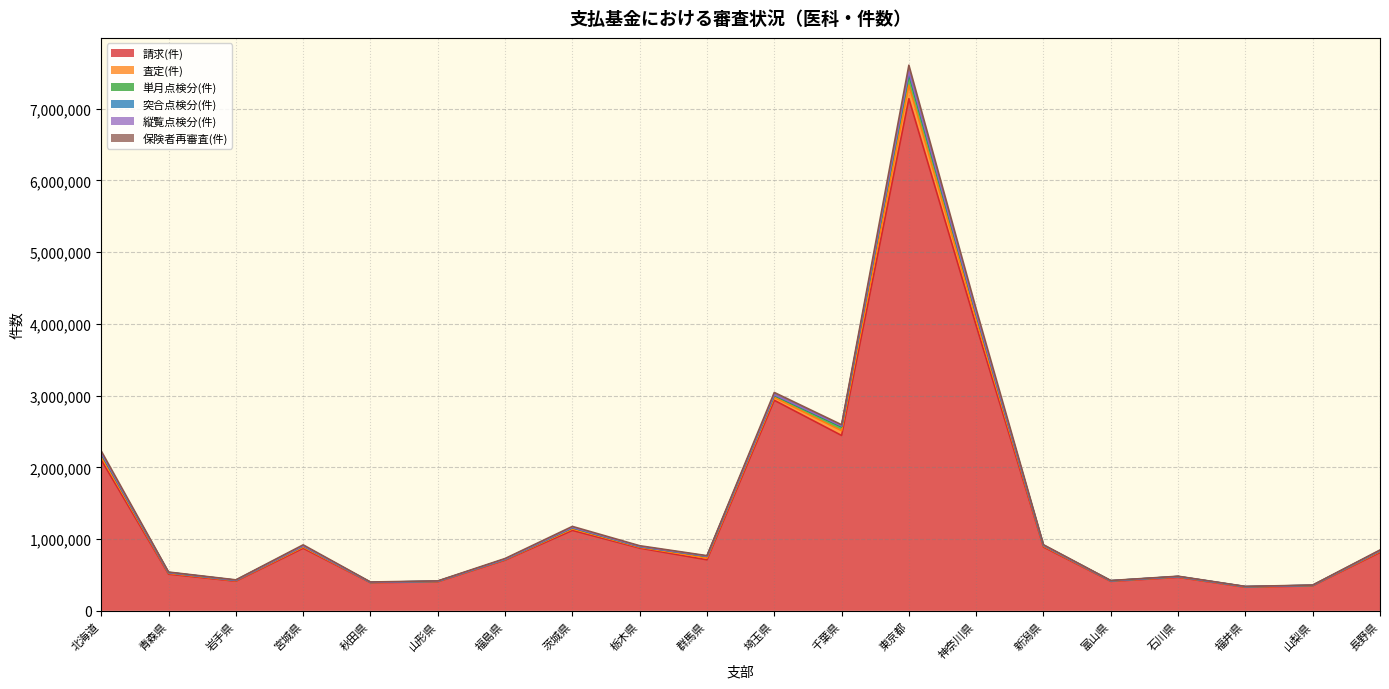

The value of 査定(件) at 栃木県 is 1586223. True or false?

False